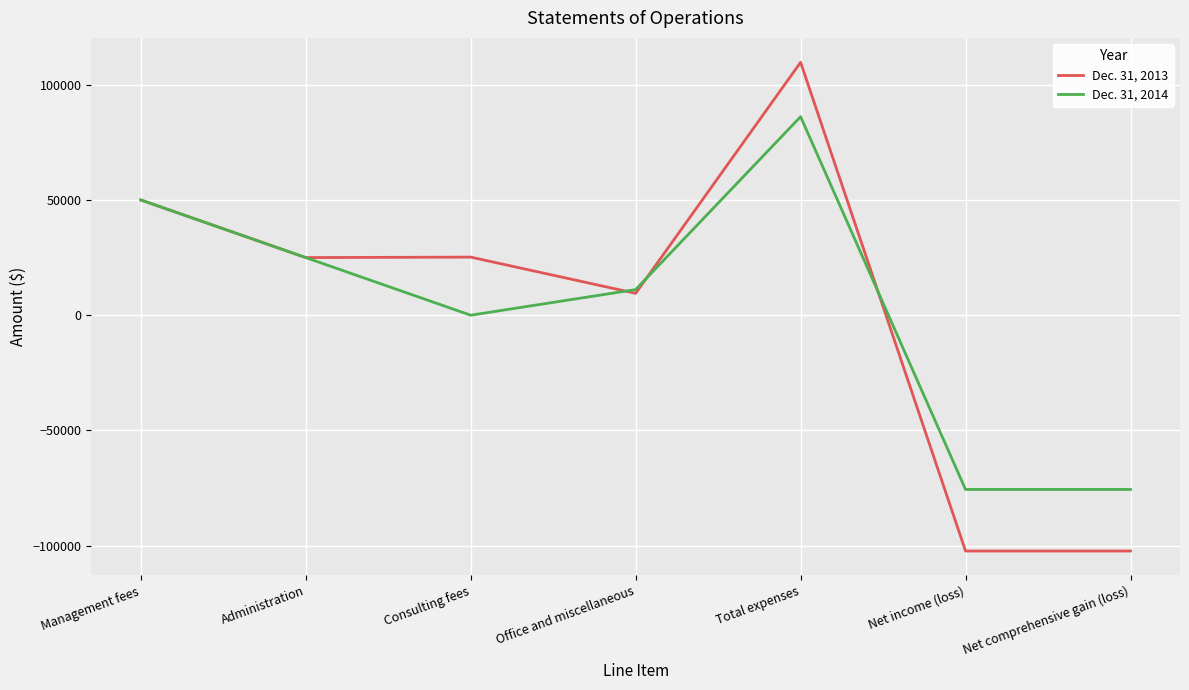

What is the spread (max minus min) of values at Office and miscellaneous?

1617